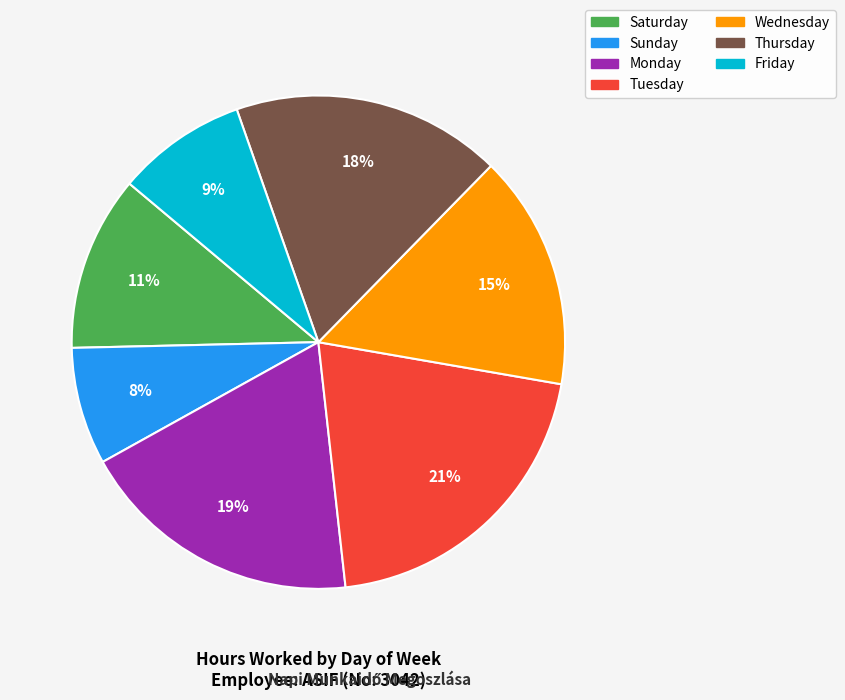

Is there any slice that represents more than half of the pie?

No